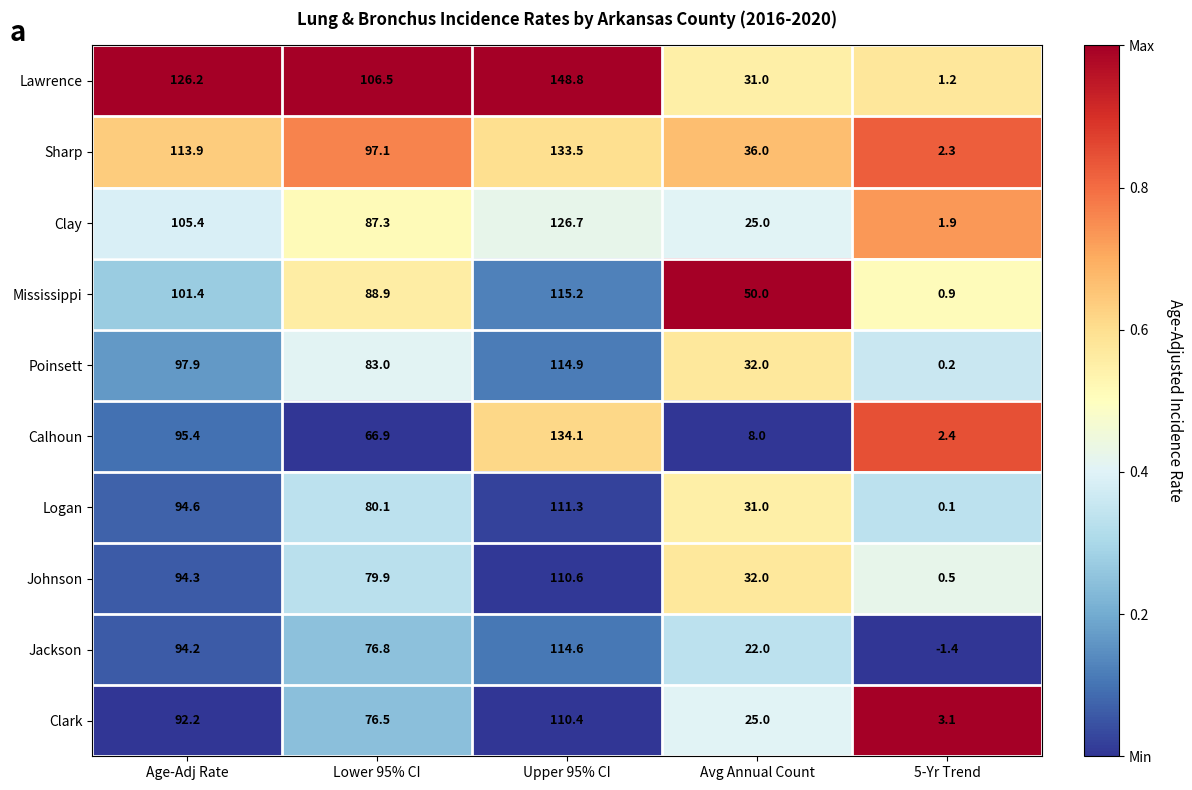

At which category is the sum across all series the highest?

Upper 95% CI